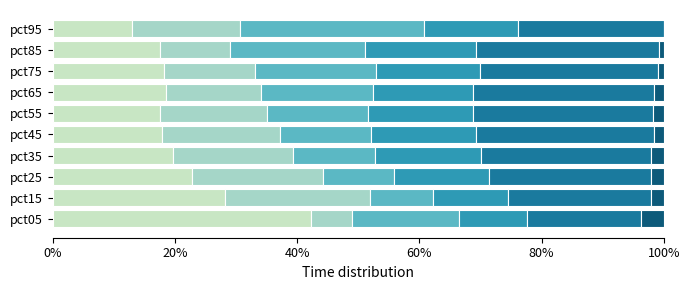

Count the number of categories in the chart.

10